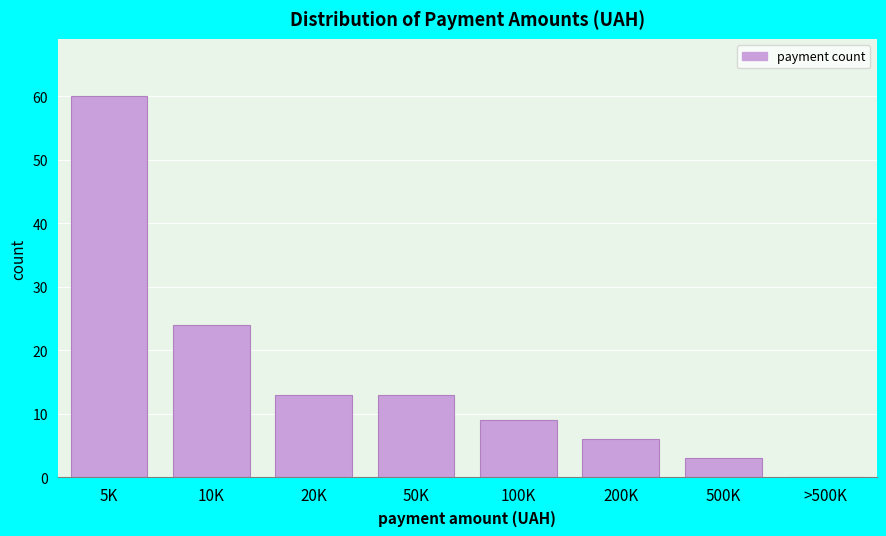

Reading left to right, extract all data points from this chart.

5K=60	10K=24	20K=13	50K=13	100K=9	200K=6	500K=3	>500K=0